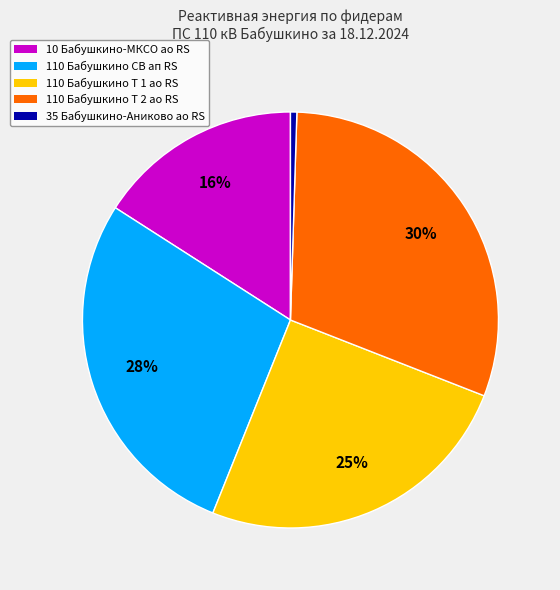

Combined, do 10 Бабушкино-МКСО ао RS and 110 Бабушкино СВ ап RS account for over 50%?

No